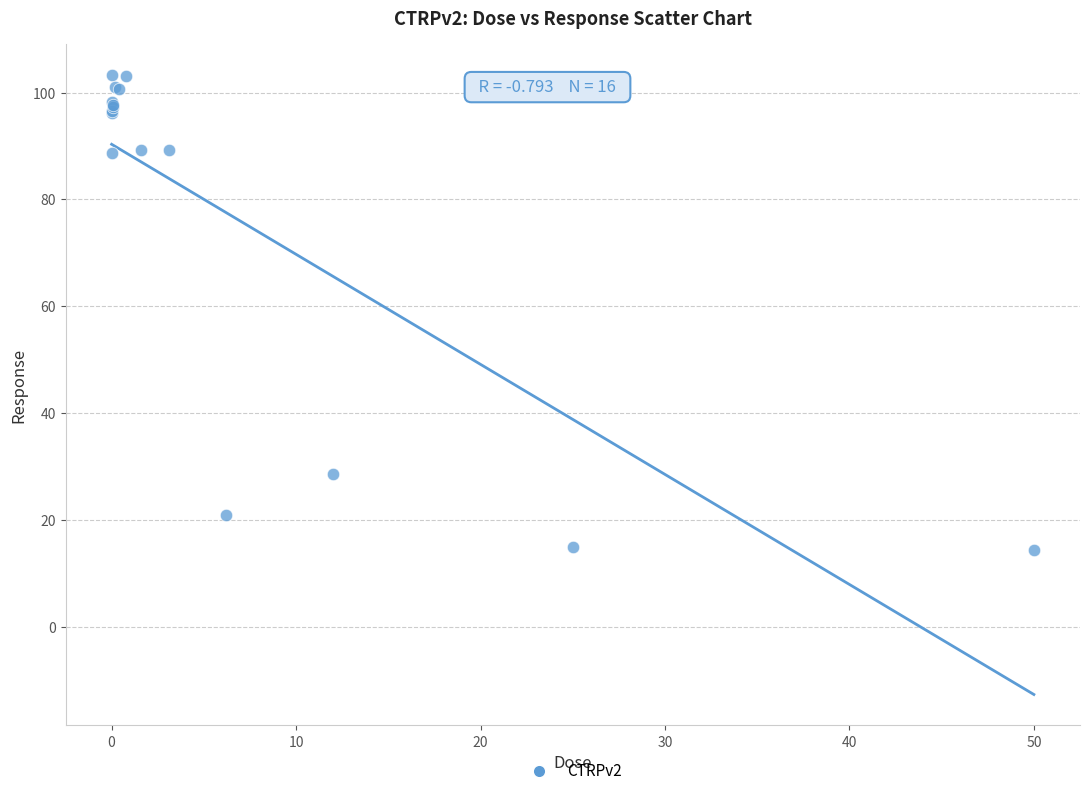

What Y value in the scatter plot is closest to 58?

28.7